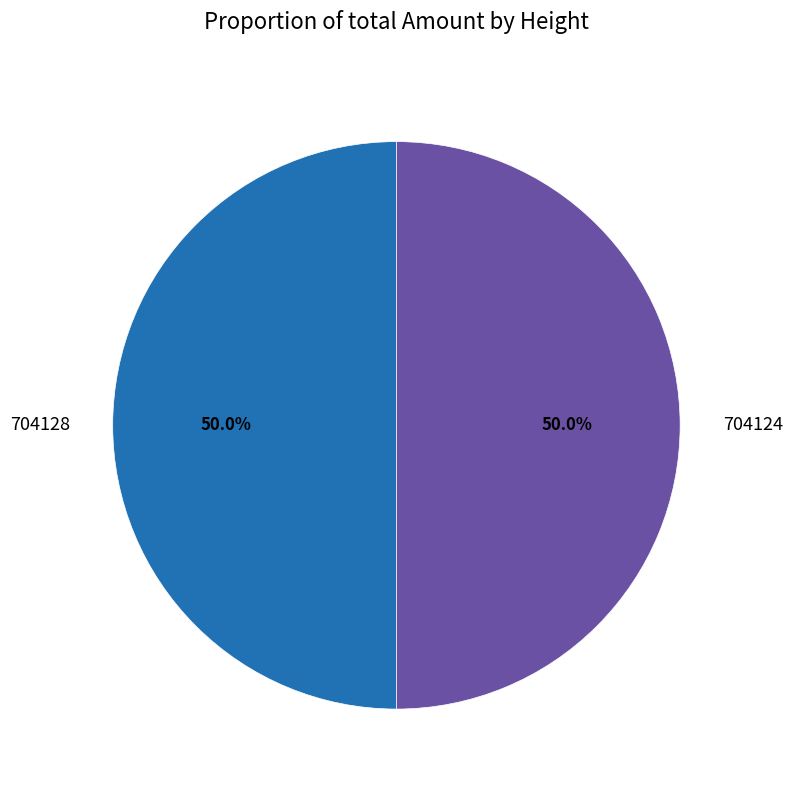

Combined, do 704128 and 704124 account for over 50%?

Yes